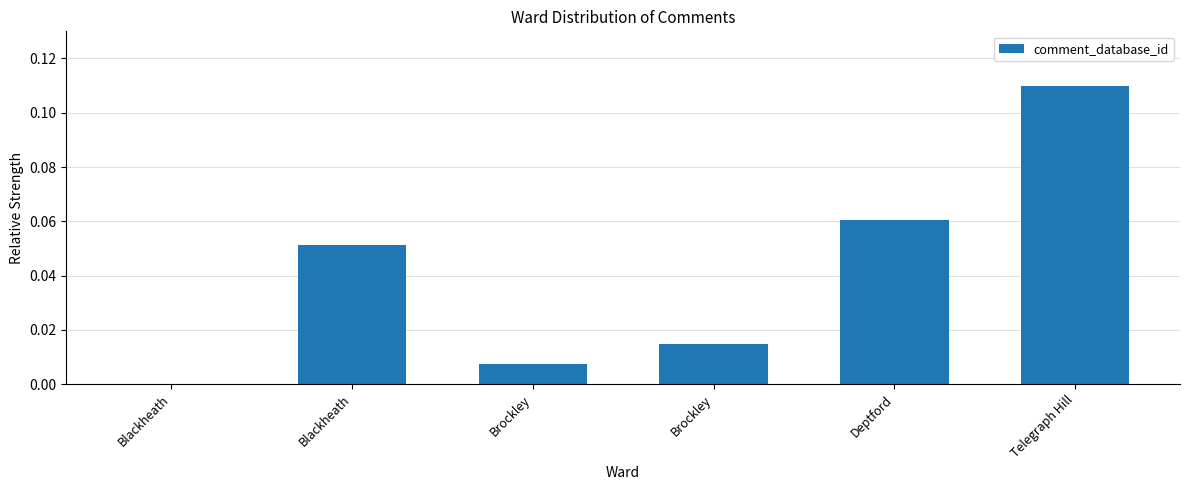

Does the chart contain stacked bars?

No